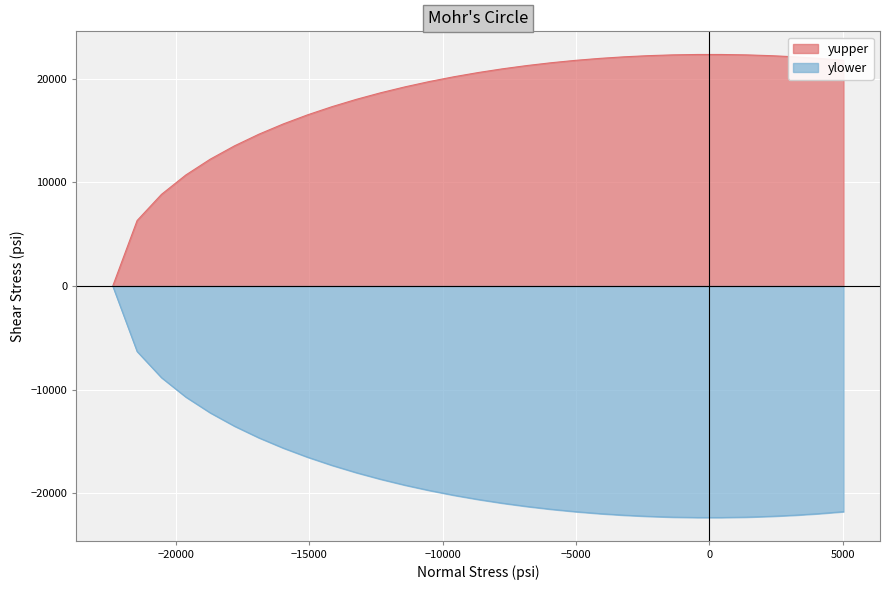

How many lines are shown in the chart?

2